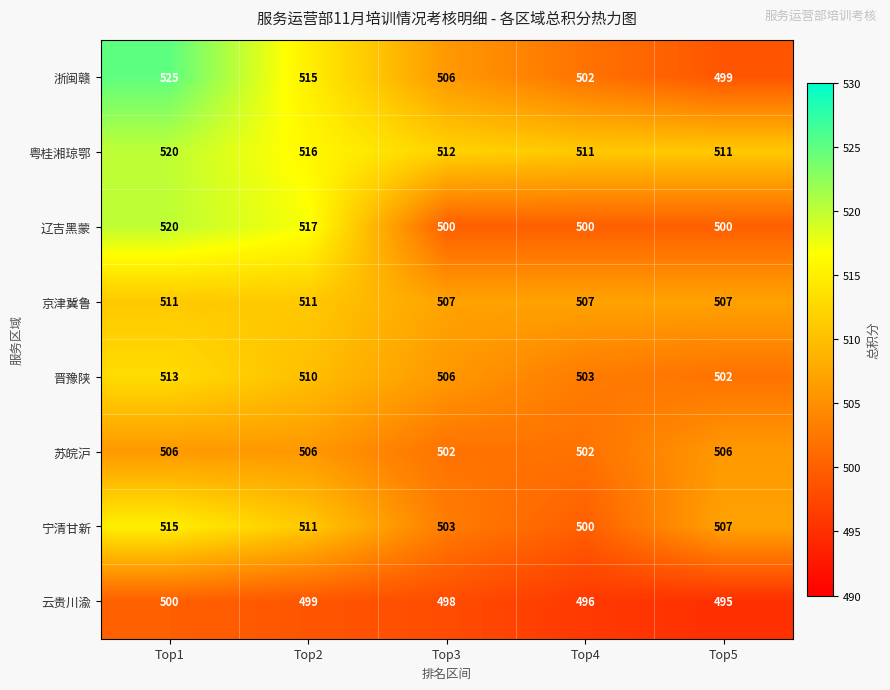

What value does the 京津冀鲁 series have at Top5?

507